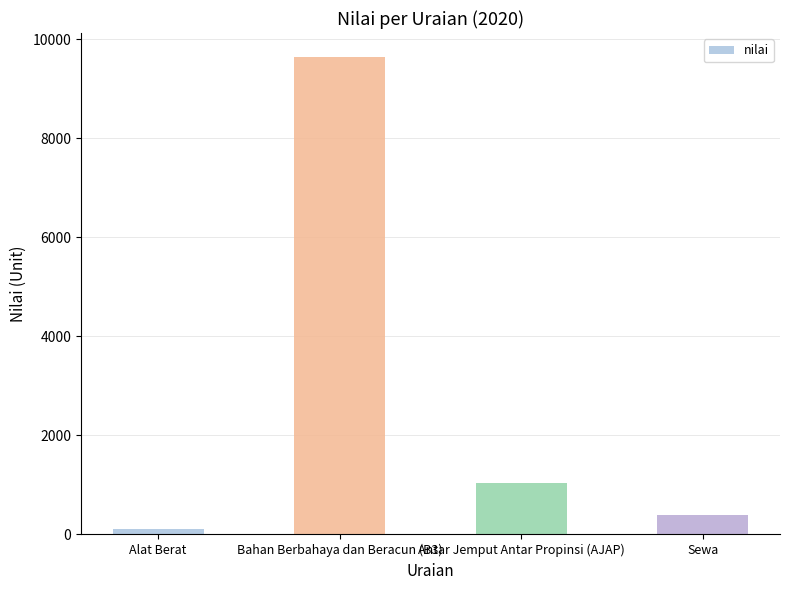

How many bars are there in total?

4